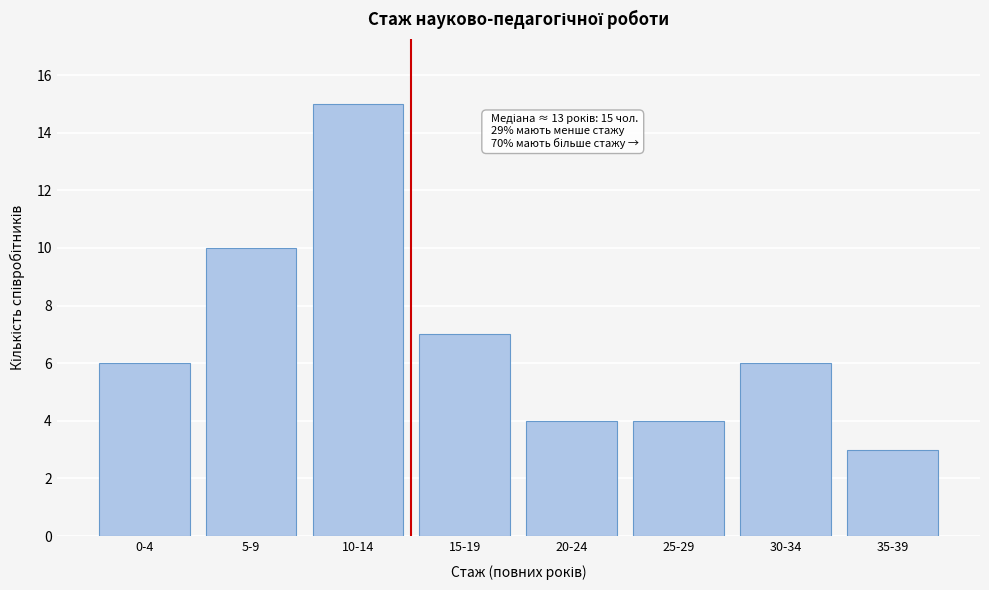

Reading right to left, what are all the values shown in this chart?

35-39=3	30-34=6	25-29=4	20-24=4	15-19=7	10-14=15	5-9=10	0-4=6